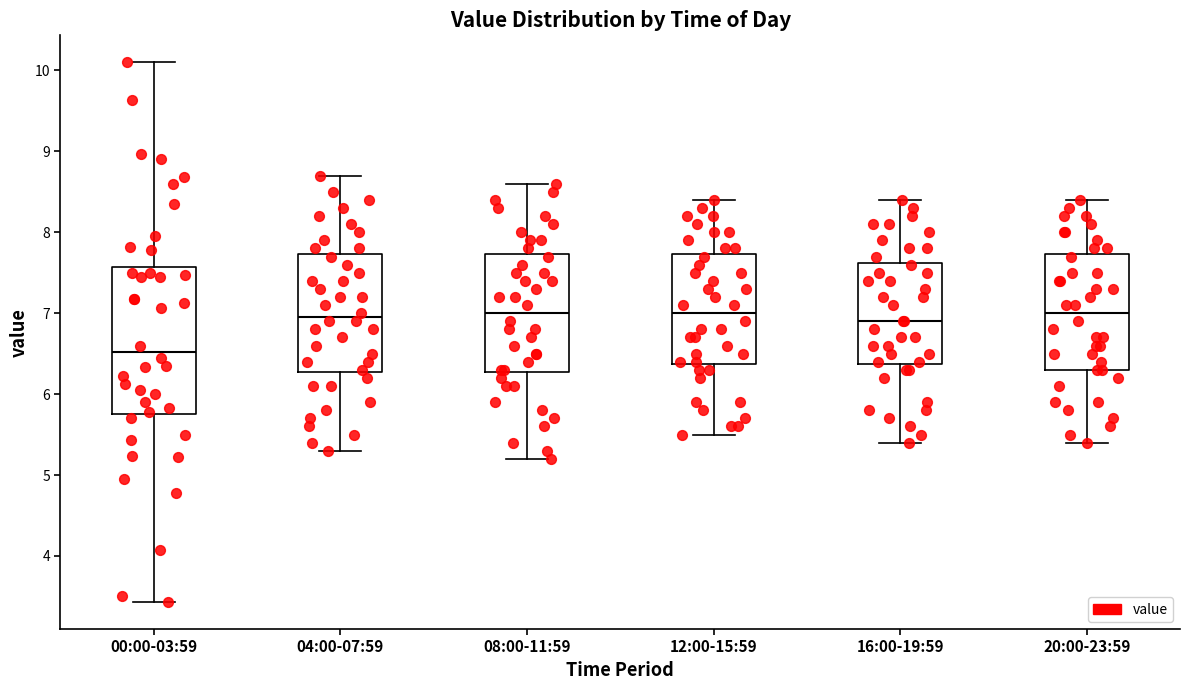

Reading left to right, read every box against the y-axis: the position of its median line, the range the box covers, and the ends of its whiskers. The values are not printed on the chart, so give them approximately, as read against the axis.

00:00-03:59: median 6.5, box 5.8 to 7.6, whiskers 3.4 to 10.1
04:00-07:59: median 7.0, box 6.3 to 7.7, whiskers 5.3 to 8.7
08:00-11:59: median 7.0, box 6.3 to 7.7, whiskers 5.2 to 8.6
12:00-15:59: median 7.0, box 6.4 to 7.7, whiskers 5.5 to 8.4
16:00-19:59: median 6.9, box 6.4 to 7.6, whiskers 5.4 to 8.4
20:00-23:59: median 7.0, box 6.3 to 7.7, whiskers 5.4 to 8.4